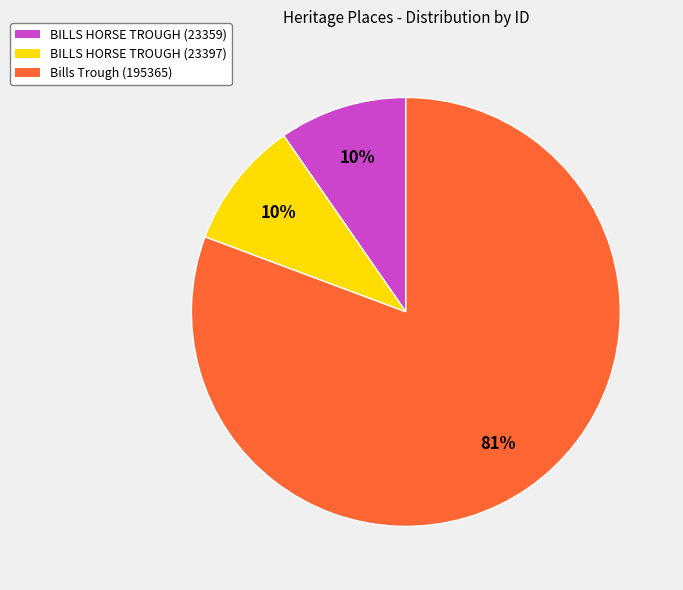

To the nearest percent, what is the average slice percentage?

33%